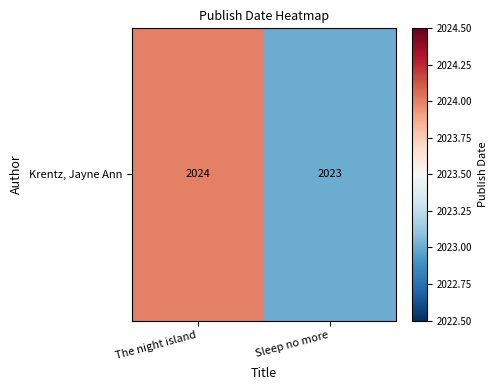

Reading right to left, extract all data points from this chart.

2023	2024